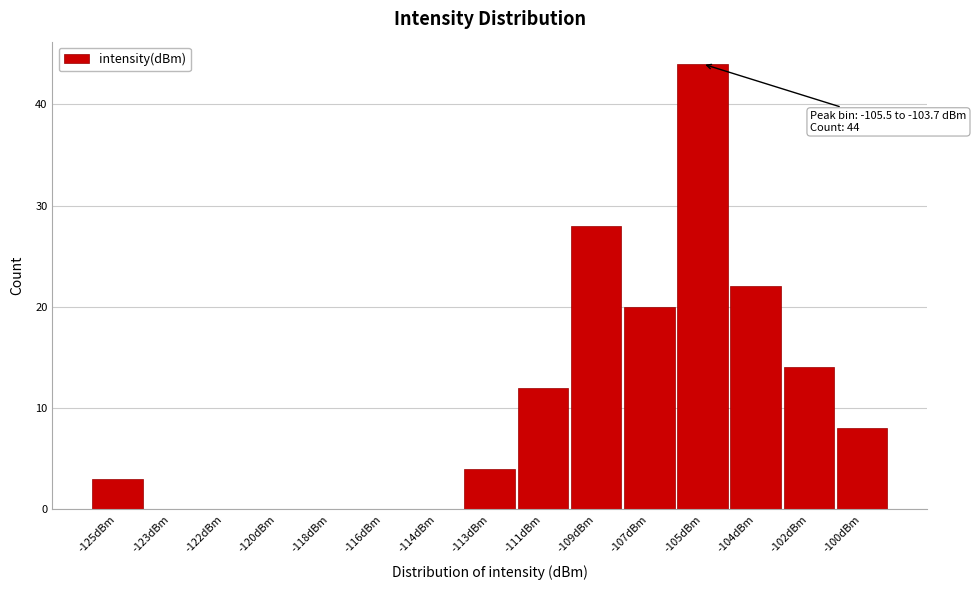

Reading left to right, transcribe all the data shown in this chart.

-125dBm=3	-123dBm=0	-122dBm=0	-120dBm=0	-118dBm=0	-116dBm=0	-114dBm=0	-113dBm=4	-111dBm=12	-109dBm=28	-107dBm=20	-105dBm=44	-104dBm=22	-102dBm=14	-100dBm=8